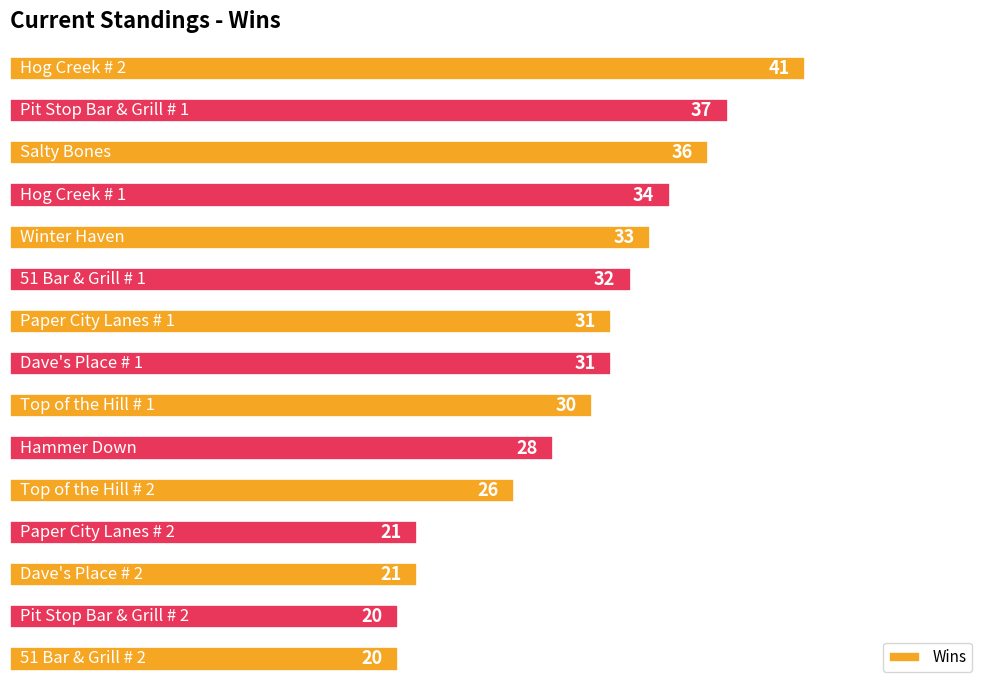

What is the average value?

29